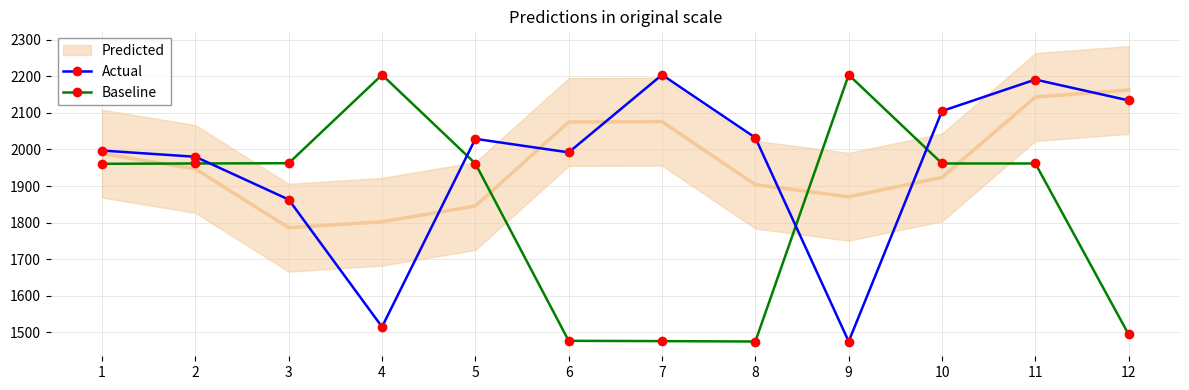

Which series changed the most between 6 and 8?

Actual